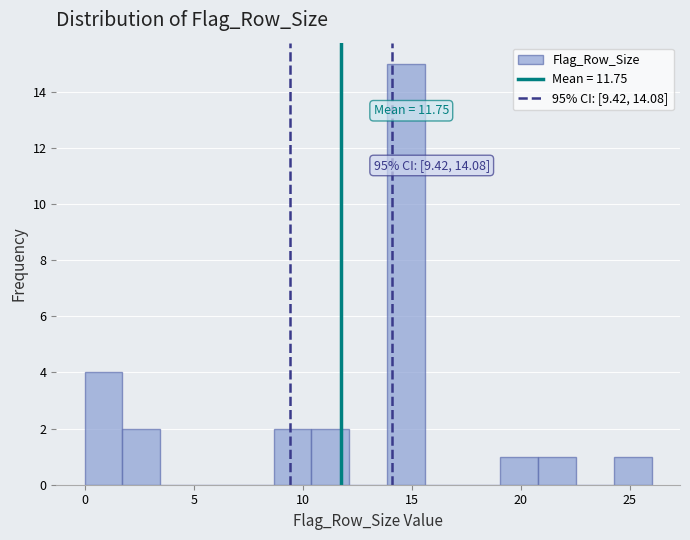

Around what value on the x-axis is the tallest bar? Give the approximate position of its centre, as read against the axis.

14.5